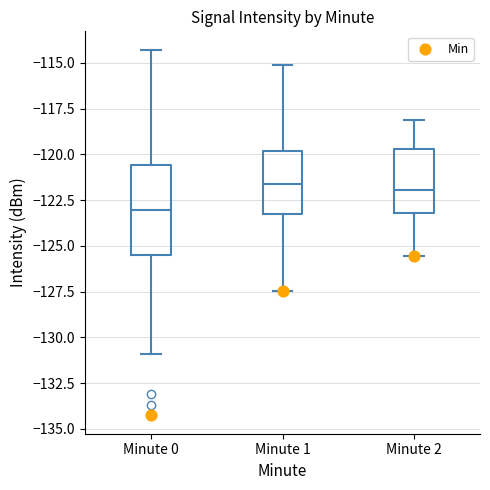

Which box is the tallest, from its lower edge to its upper edge?

Minute 0